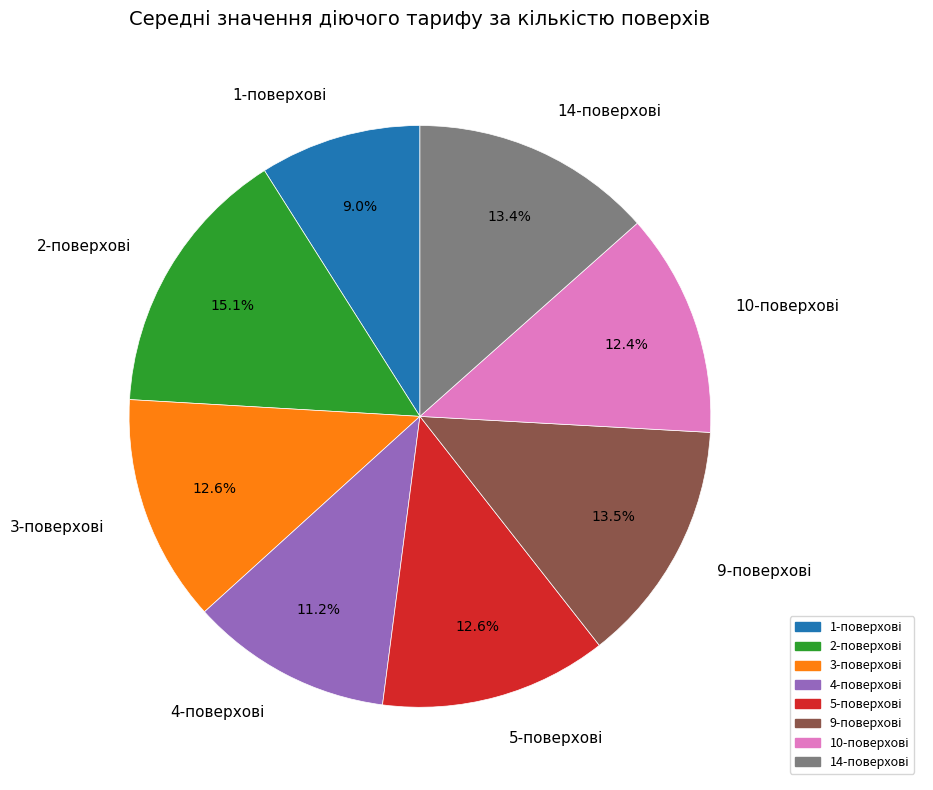

Does any single category account for the majority?

No